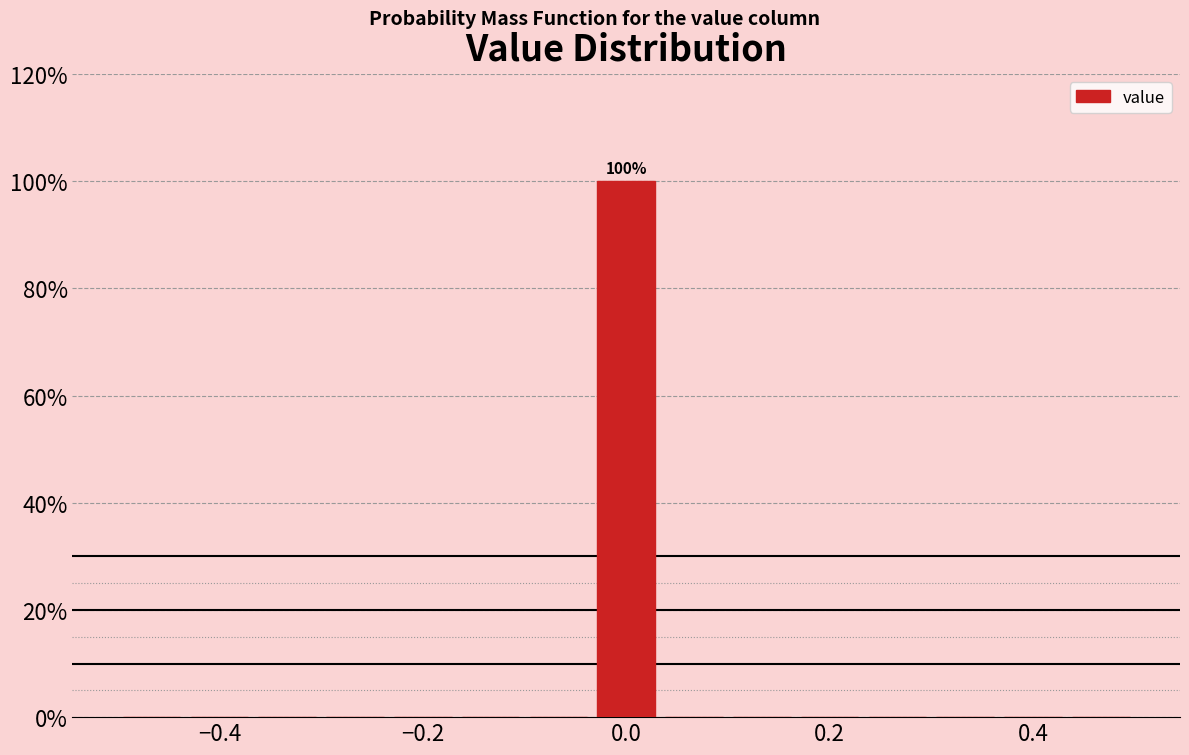

Around what value on the x-axis is the tallest bar? Give the approximate position of its centre, as read against the axis.

0.00